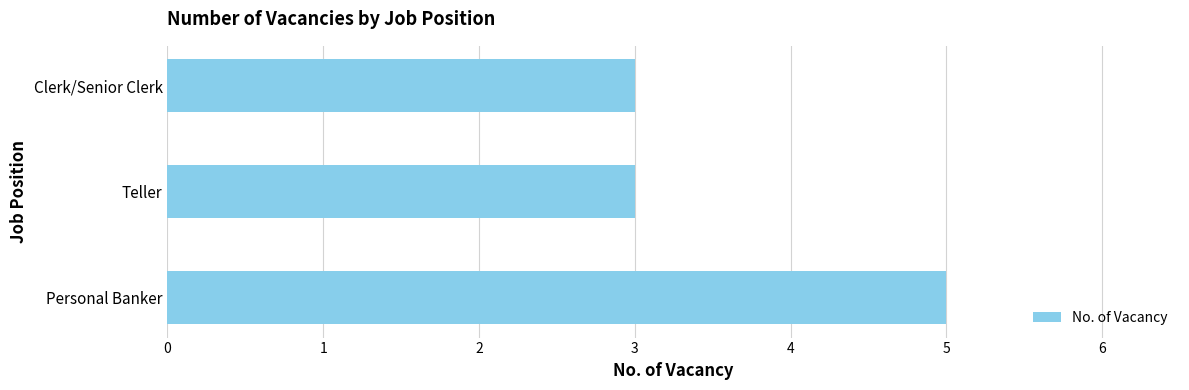

Read the value at Clerk/Senior Clerk.

3